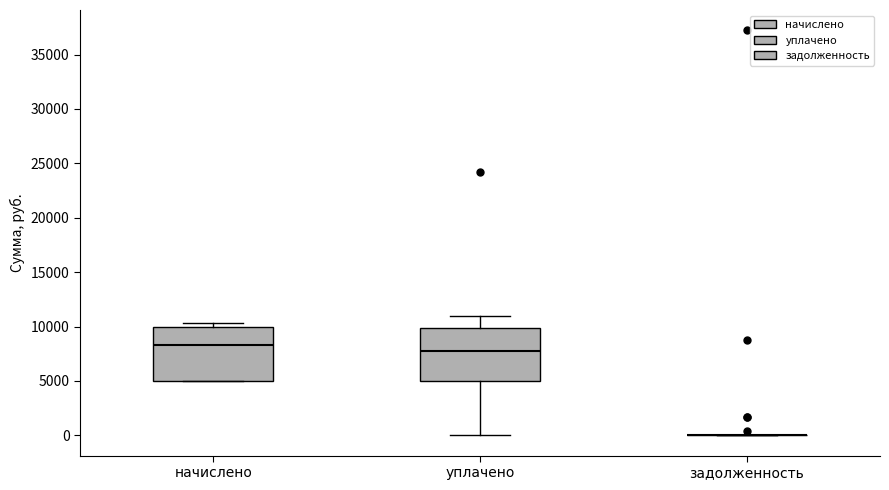

Reading left to right, transcribe this box plot: for each box, give where its median line is, the range the box spans, and where its two whiskers end, as read against the y-axis. The values are not printed on the chart, so give them approximately, as read against the axis.

начислено: median 8500, box 5000 to 10000, whiskers 5000 to 10500
уплачено: median 7500, box 5000 to 10000, whiskers 0 to 11000
задолженность: box collapsed to a line at 0, whiskers 0 to 0